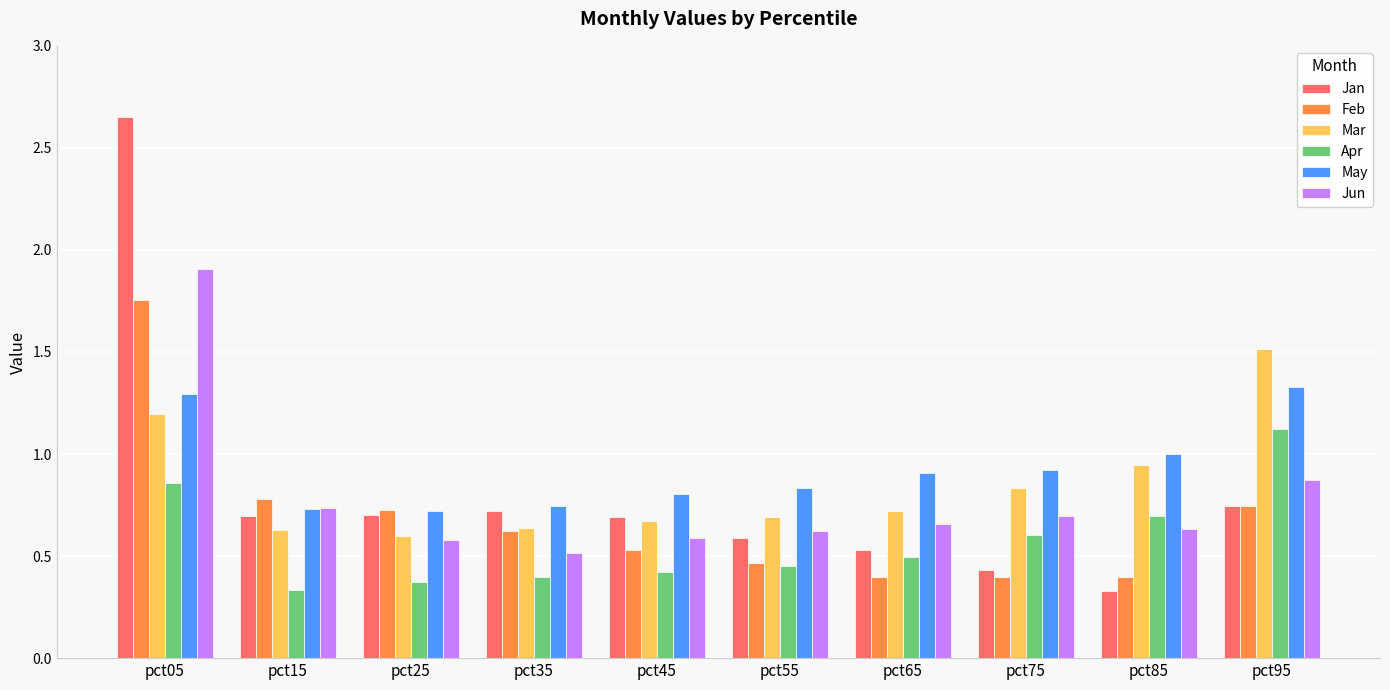

What value does the Mar series have at pct95?

1.5